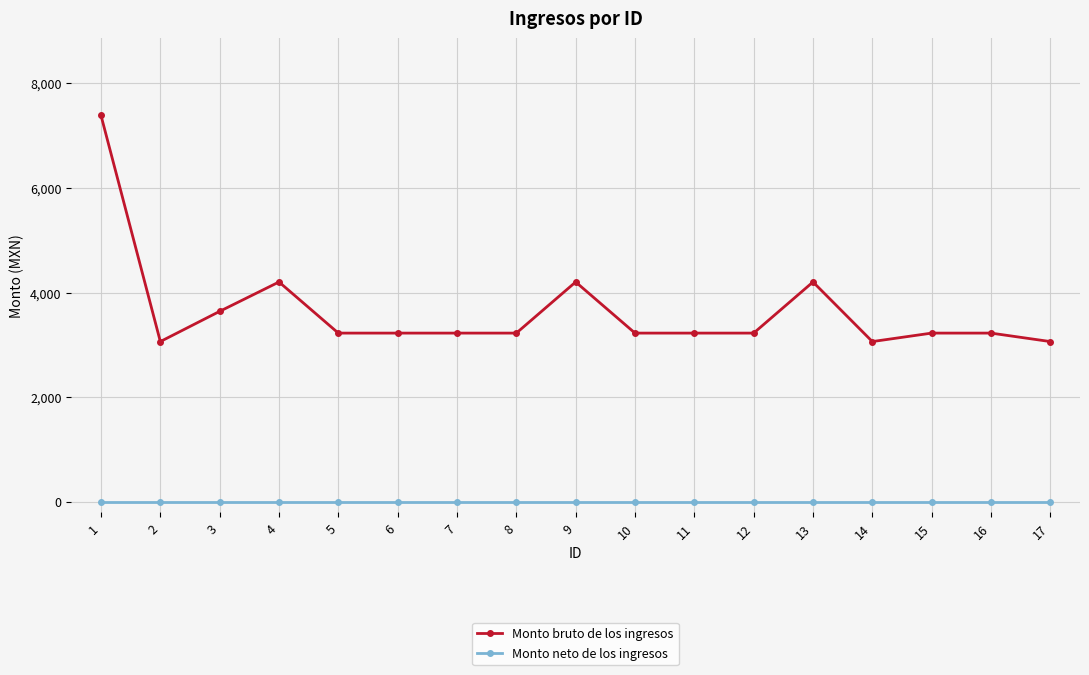

Is it true that Monto neto de los ingresos equals 0.0 at 12?

True